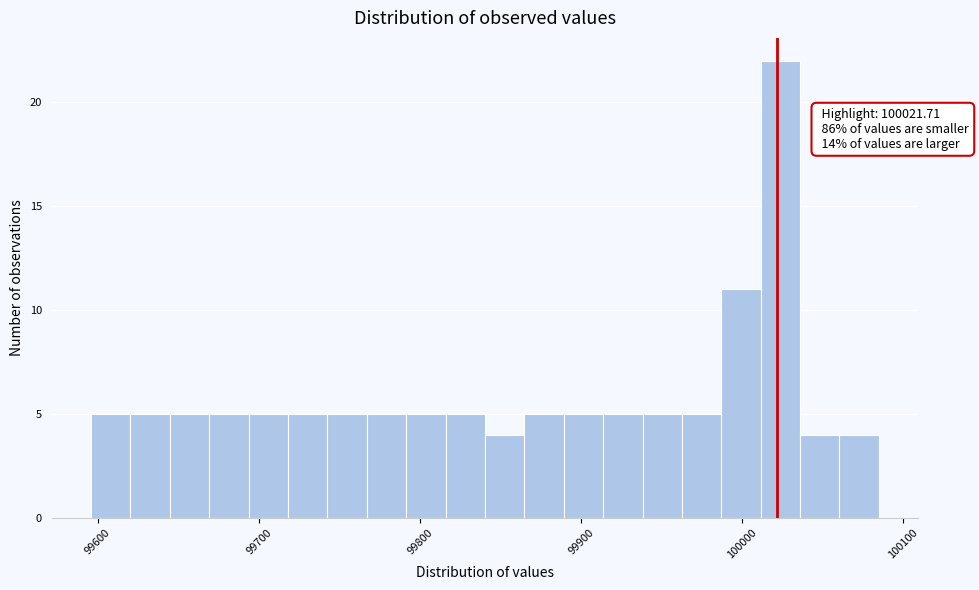

Around what value on the x-axis is the tallest bar? Give the approximate position of its centre, as read against the axis.

100020